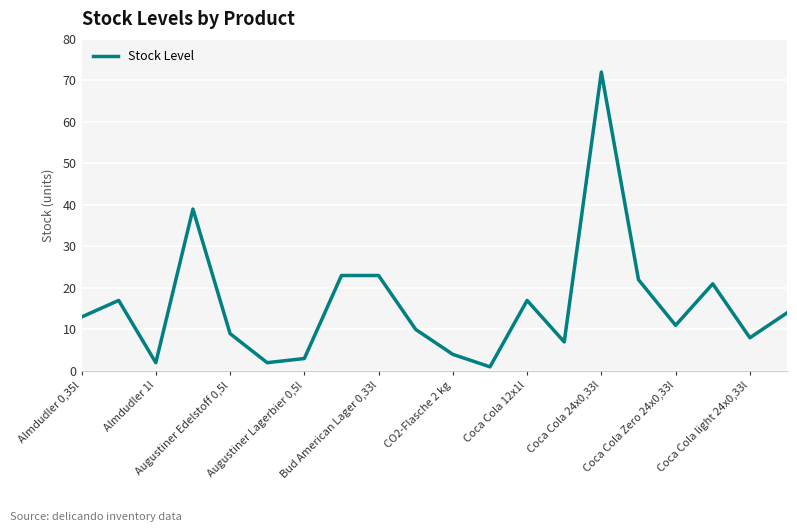

Does the chart have visible grid lines?

Yes